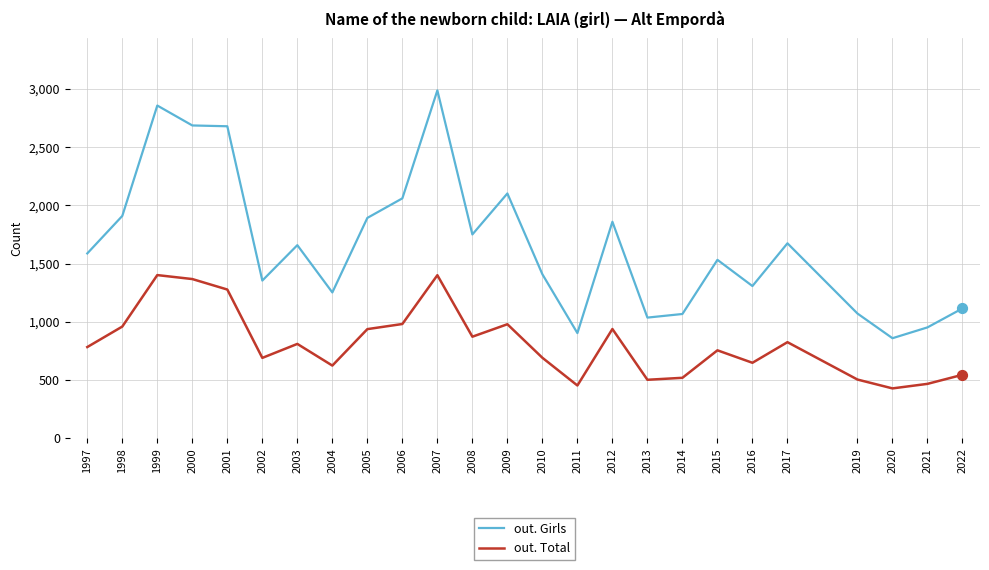

Which series has the largest total across all categories?

out. Girls